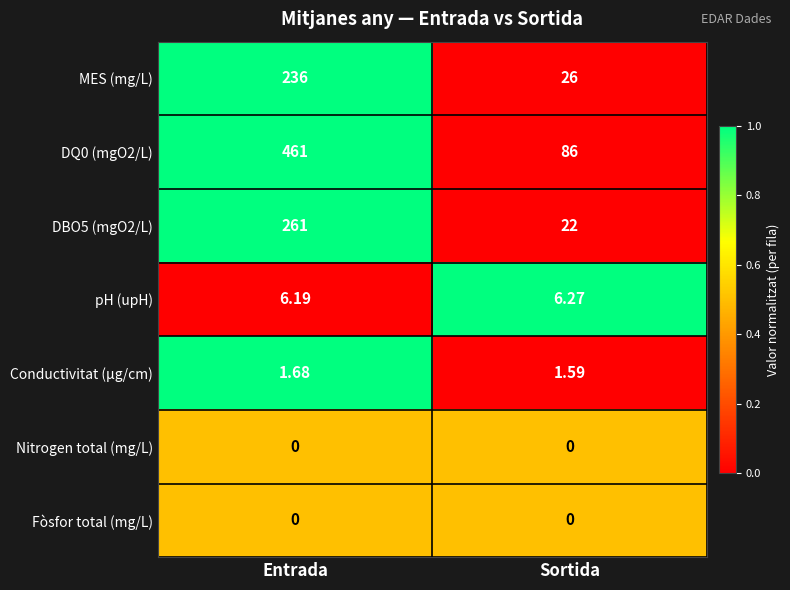

Is the value of Conductivitat (µg/cm) at Sortida greater than the value of pH (upH) at Entrada?

No